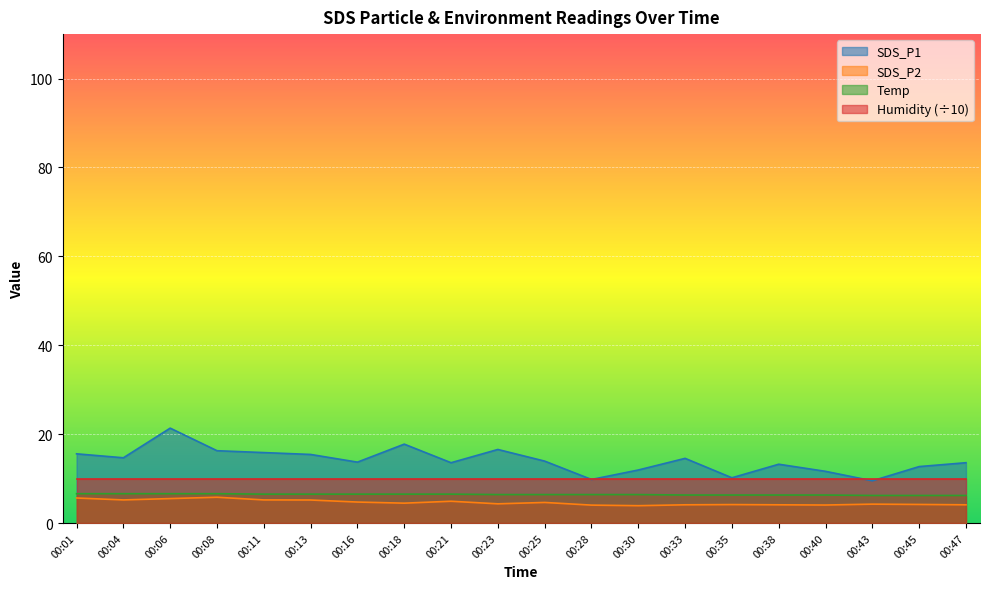

Which series has the largest range (max minus min)?

SDS_P1